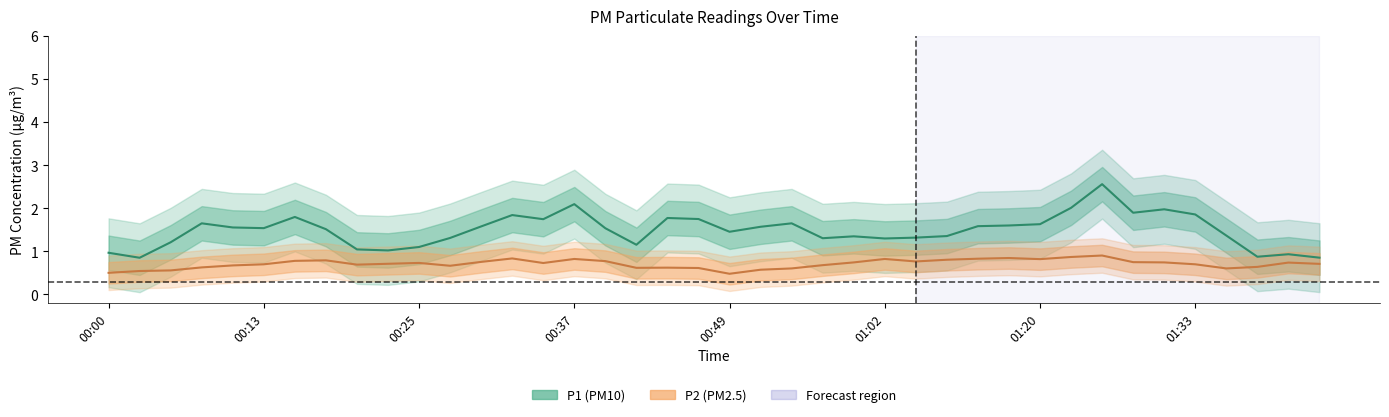

How many values in the P1 series are below 1?

5